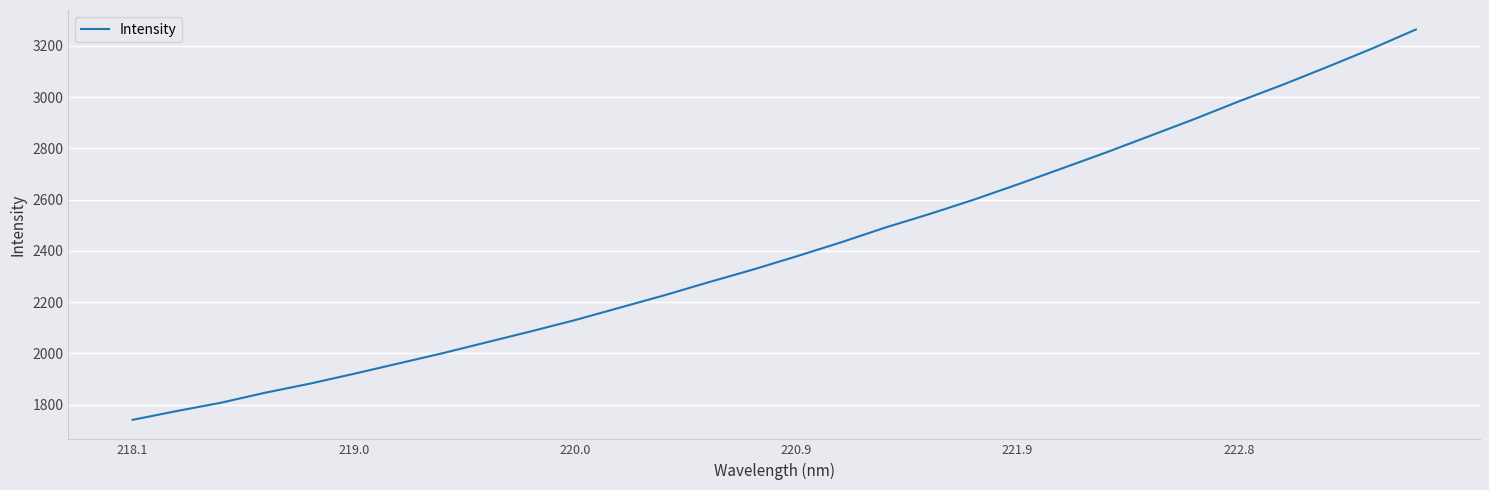

What is the maximum value shown in the chart?

3263.3